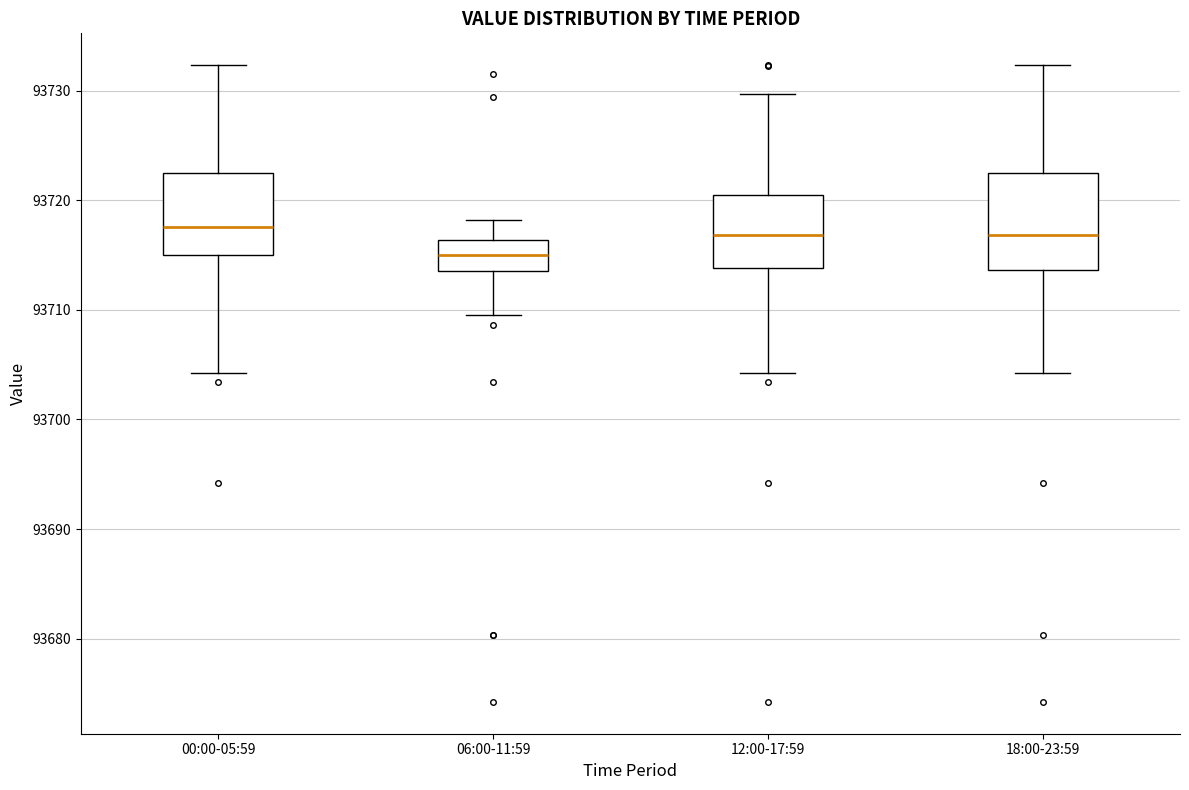

Reading left to right, read every box against the y-axis: the position of its median line, the range the box covers, and the ends of its whiskers. The values are not printed on the chart, so give them approximately, as read against the axis.

00:00-05:59: median 93718, box 93715 to 93722, whiskers 93704 to 93732
06:00-11:59: median 93715, box 93714 to 93716, whiskers 93710 to 93718
12:00-17:59: median 93717, box 93714 to 93721, whiskers 93704 to 93730
18:00-23:59: median 93717, box 93714 to 93722, whiskers 93704 to 93732